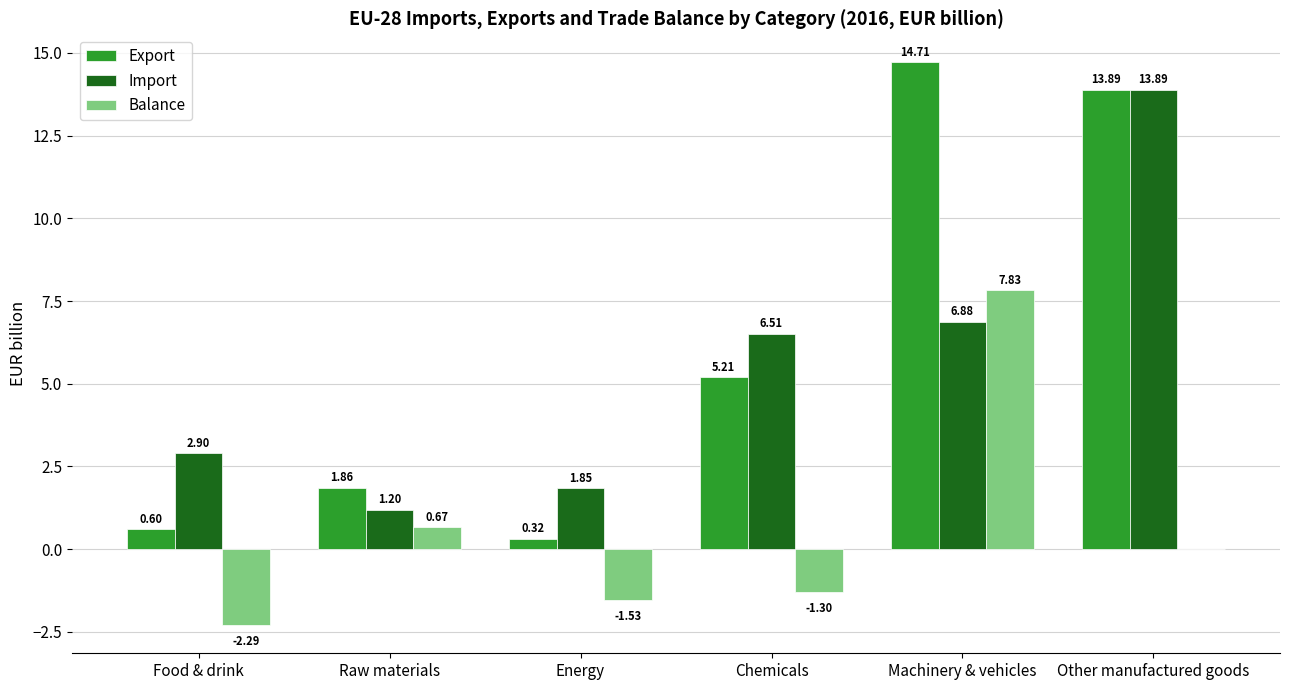

Which series has the largest total across all categories?

Export